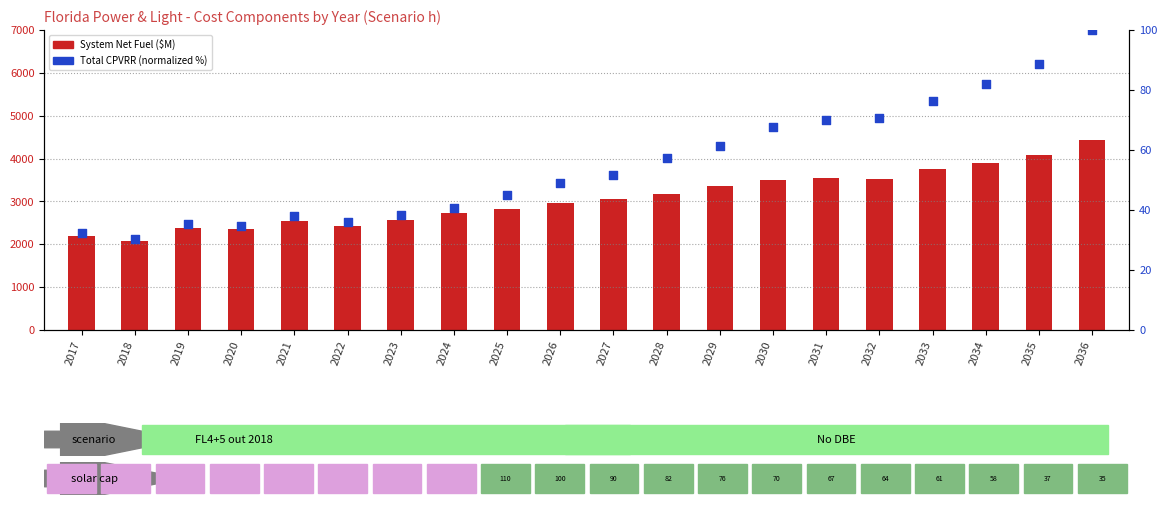

Is the value of Total CPVRR (percentile) at 2031 greater than the value of System Net Fuel at 2028?

No